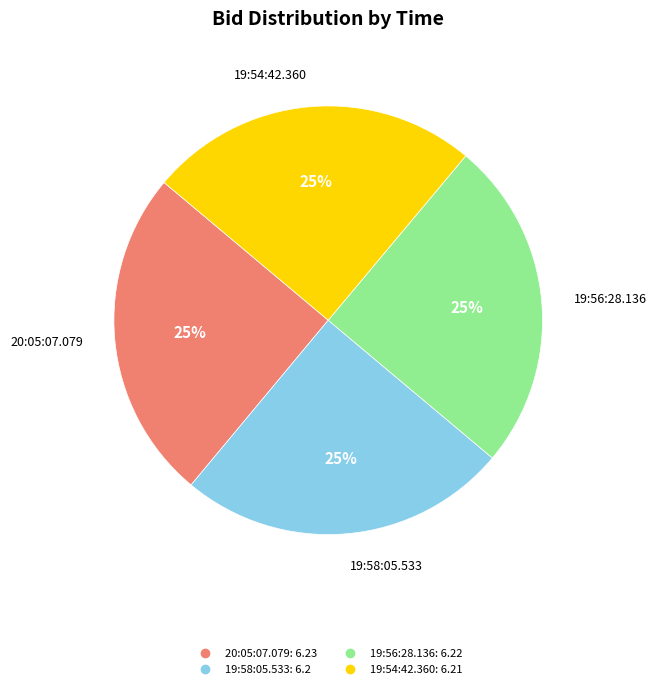

Is it true that 19:56:28.136 is 34% of the pie?

False